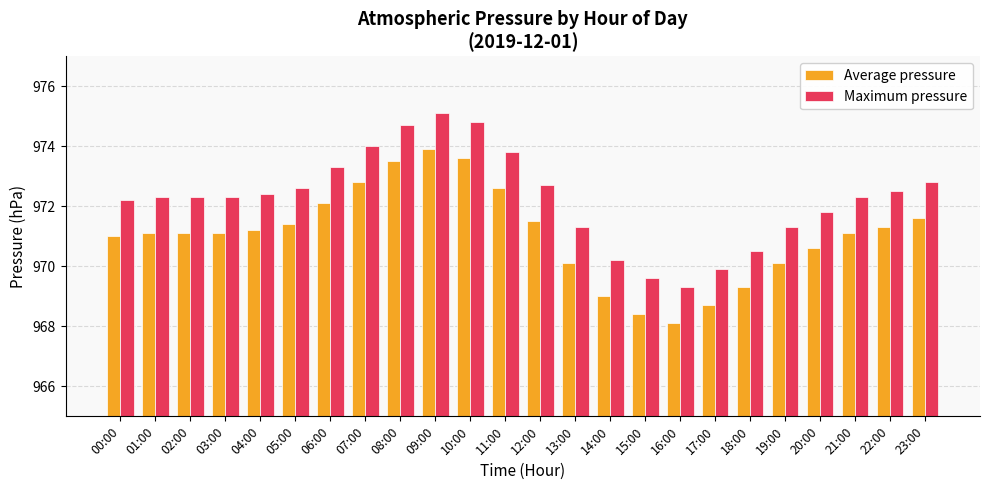

List the series in order of their overall mean, highest first.

Maximum pressure, Average pressure